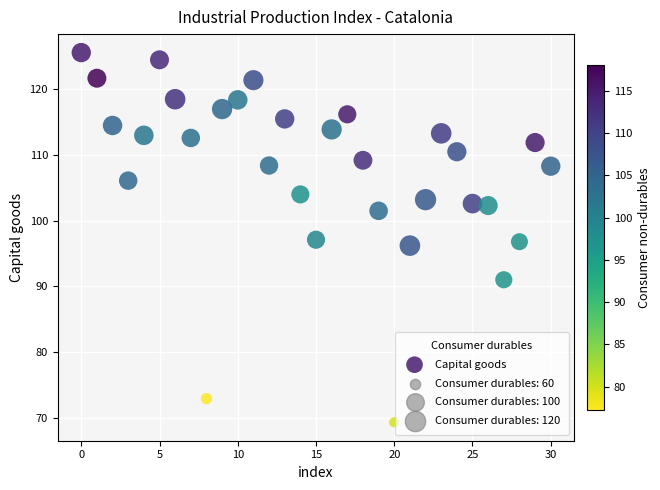

What is the range of Y values (max minus min)?

56.3